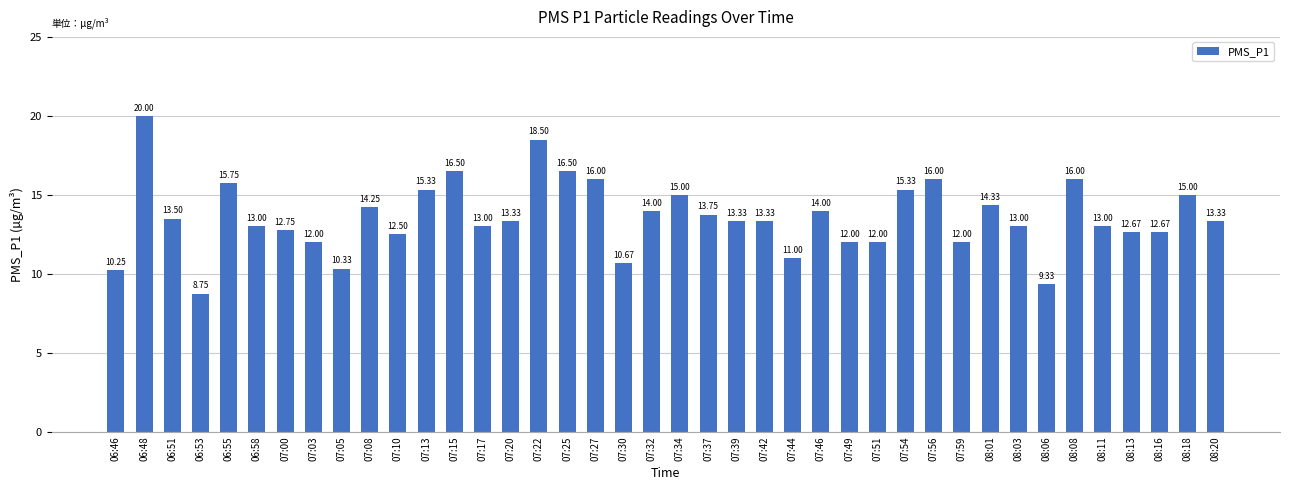

What is the difference between the second highest and second lowest values?

9.2